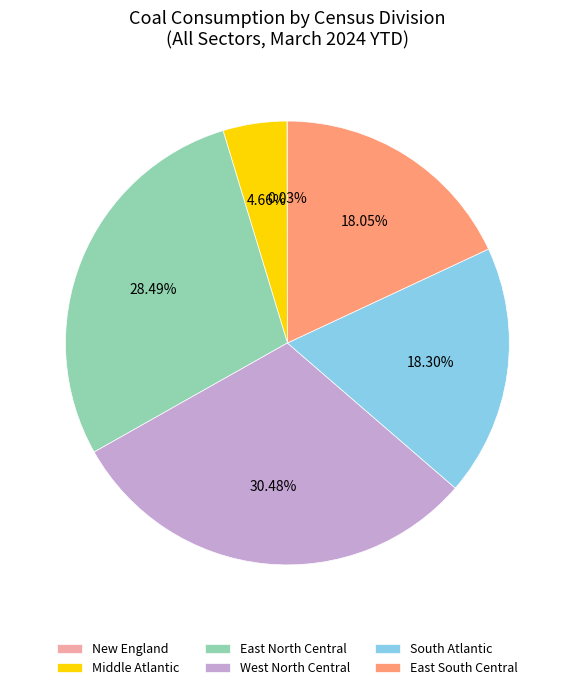

Which has a higher value, South Atlantic or East North Central?

East North Central